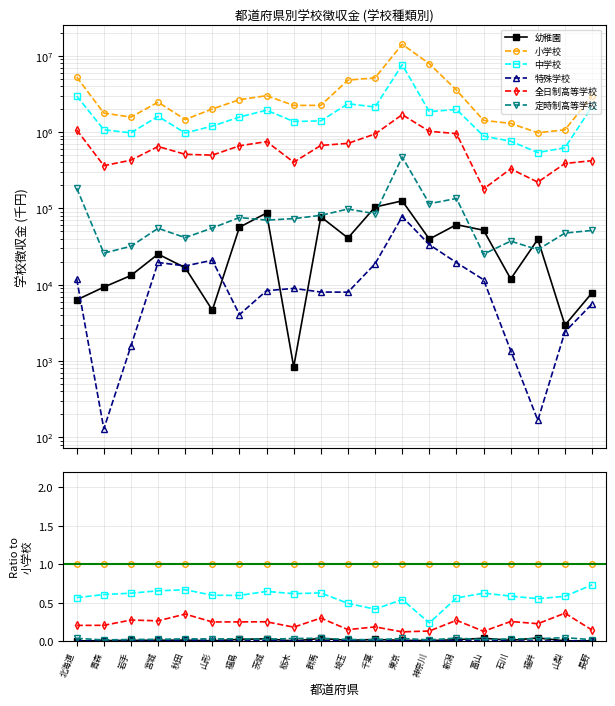

Which category has the lowest value in the 中学校 series?

神奈川